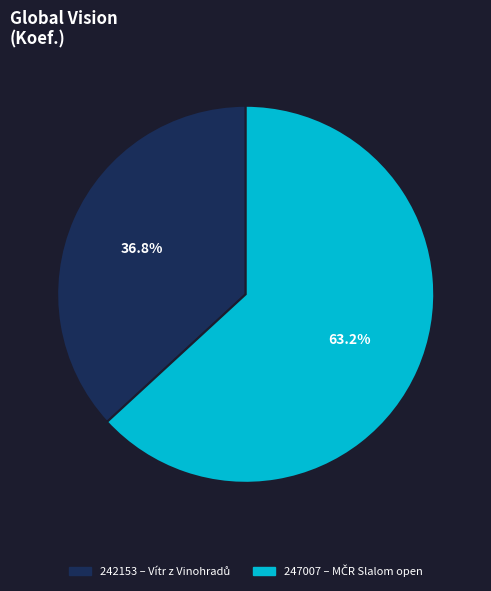

What percentage is the 247007 slice, to the nearest percent?

63%